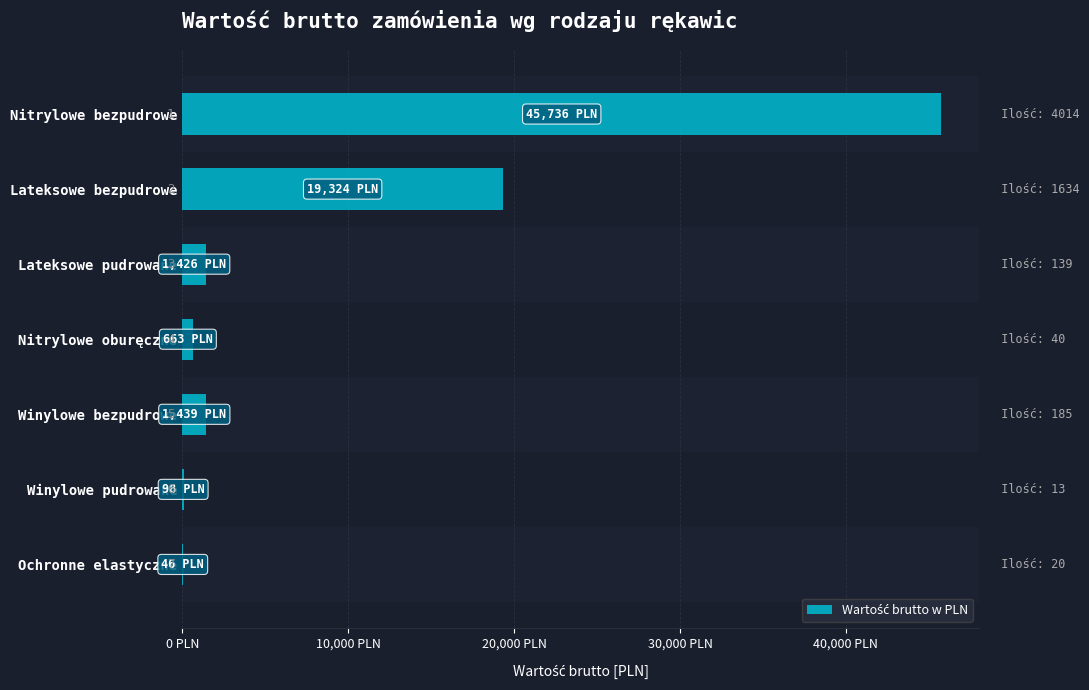

What is the sum of all values?

68730.1